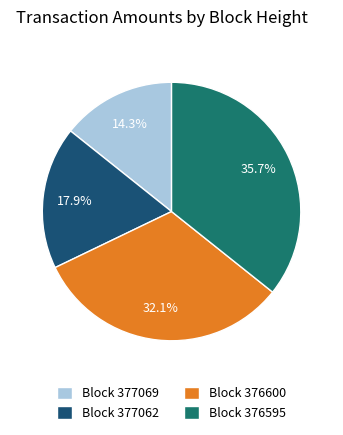

What percentage do Block 376600 and Block 377062 together represent?

50.0%